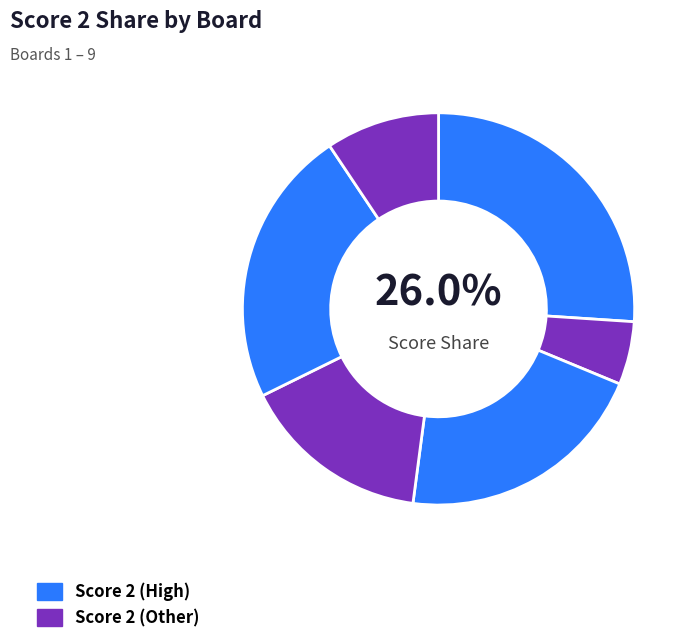

Is there a majority slice in this chart?

No